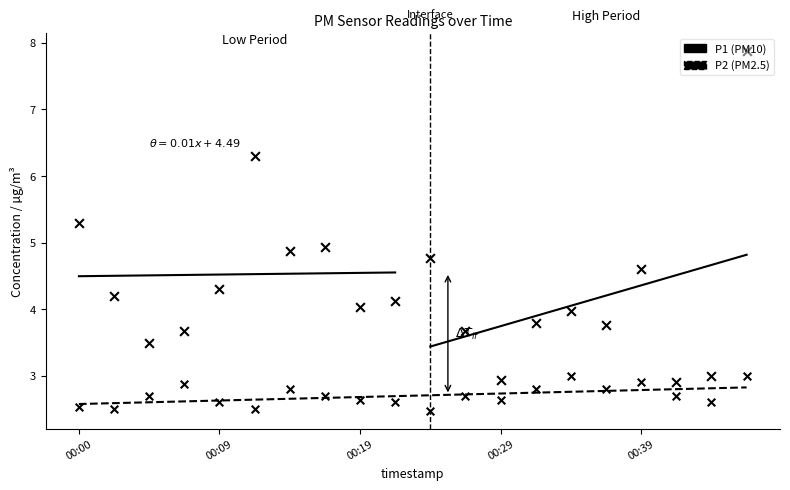

Which has a higher value, 00:34 or 00:32?

00:34